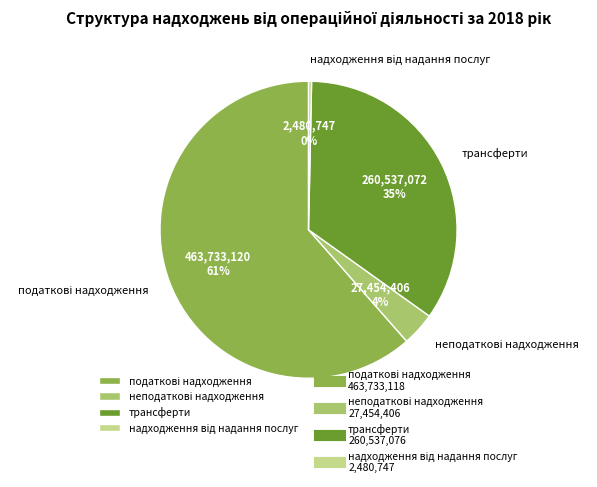

Is there a majority slice in this chart?

Yes